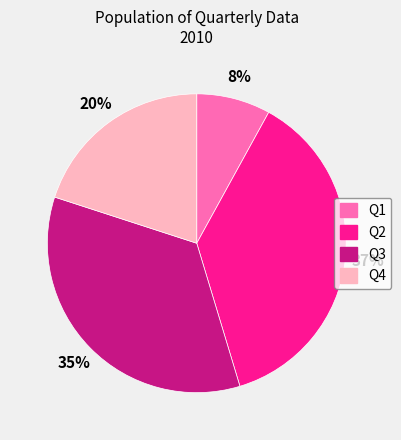

To the nearest percent, what is the difference between the Q3 and Q4 slice percentages?

15%